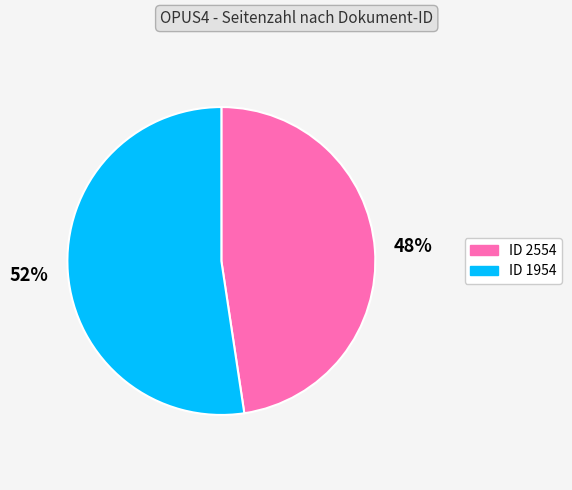

To the nearest percent, what is the average slice percentage?

50%